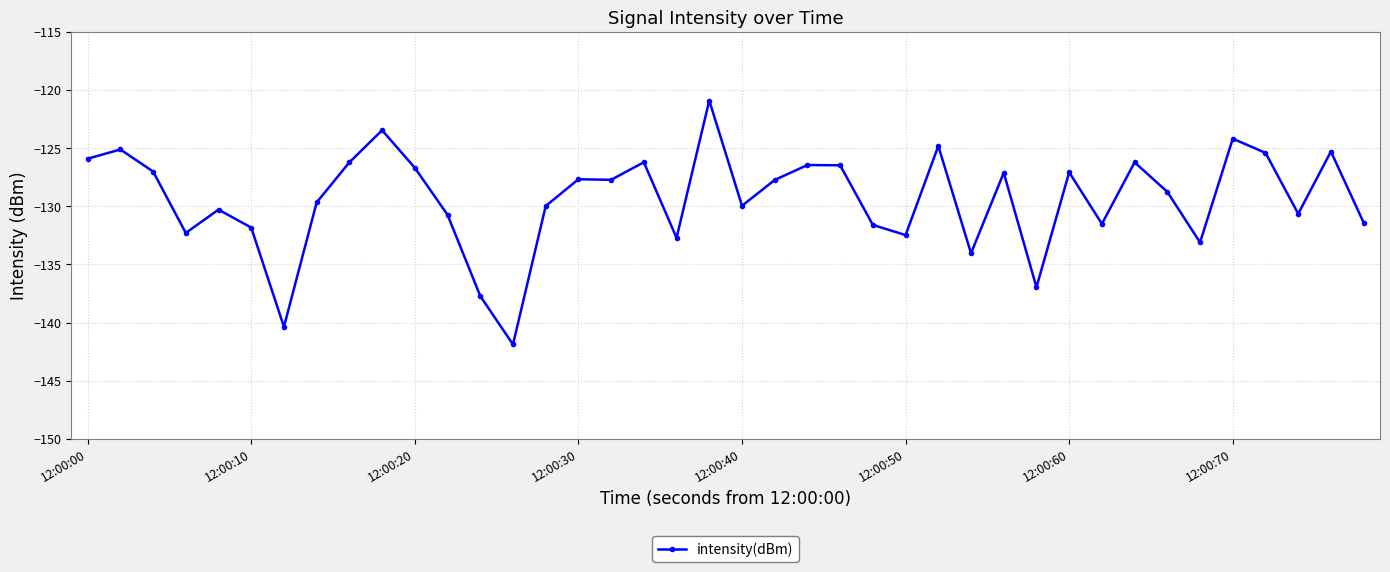

What is the sum of all values?

-5175.4